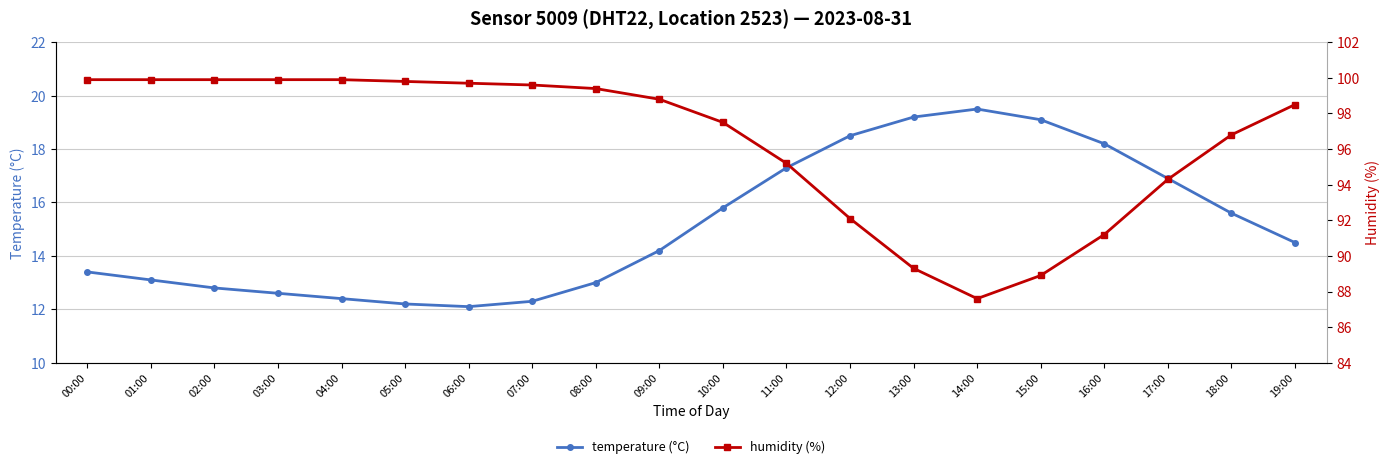

Which series has the largest total across all categories?

humidity (%)